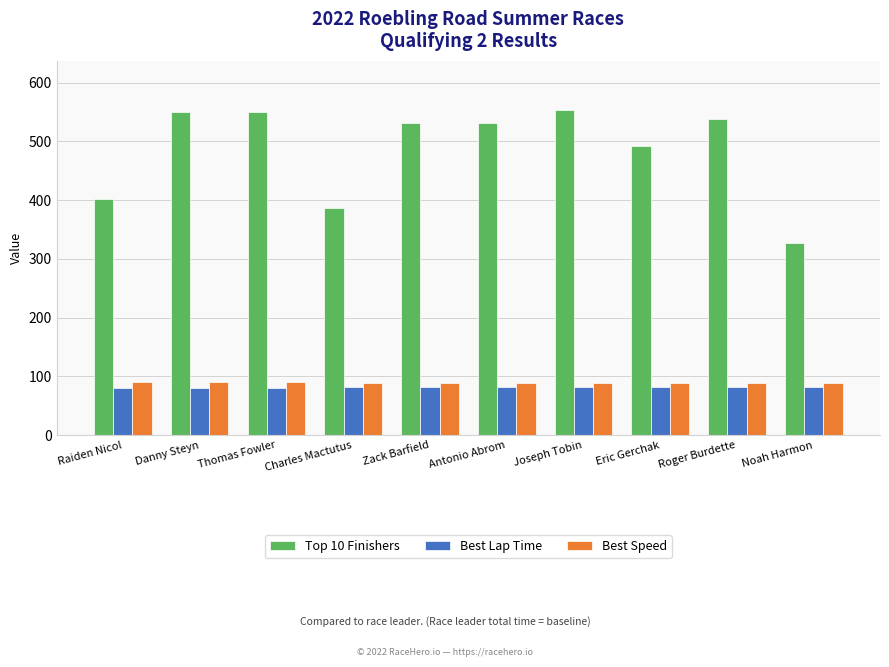

What is the sum of the Best Speed values at Zack Barfield and Antonio Abrom?

178.2